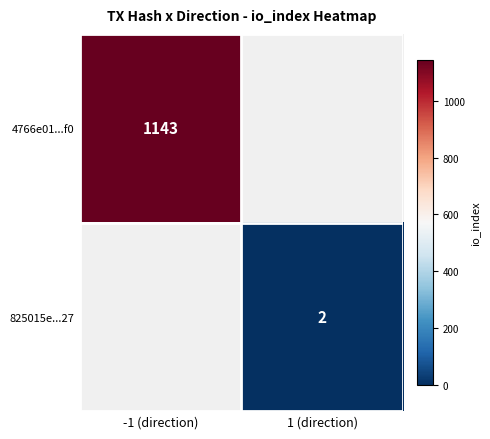

Is it true that 4766e01...f0 equals 255 at -1 (direction)?

False